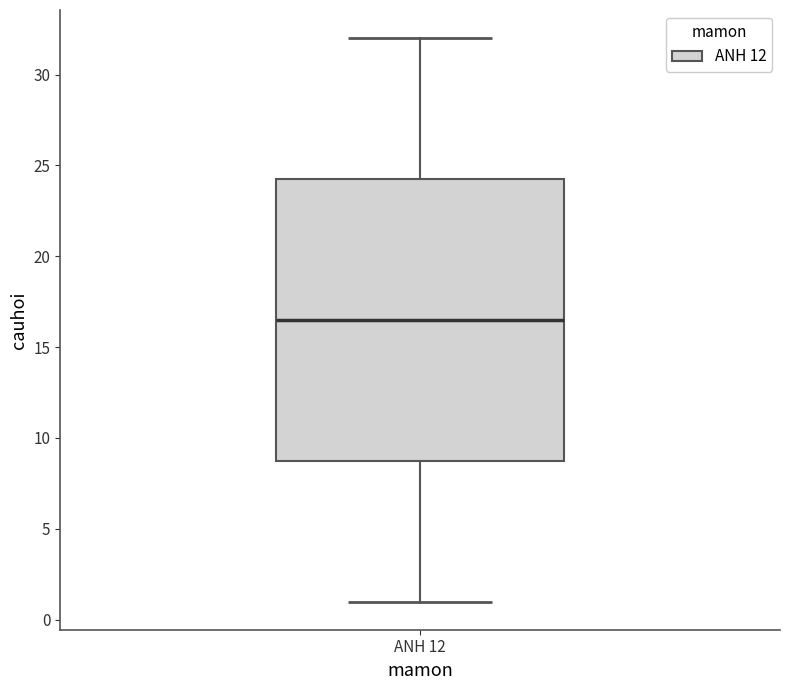

Transcribe this box plot: give where the median line is, the range the box spans, and where the two whiskers end, as read against the y-axis. The values are not printed on the chart, so give them approximately, as read against the axis.

median 16.5, box 9.0 to 24.5, whiskers 1.0 to 32.0